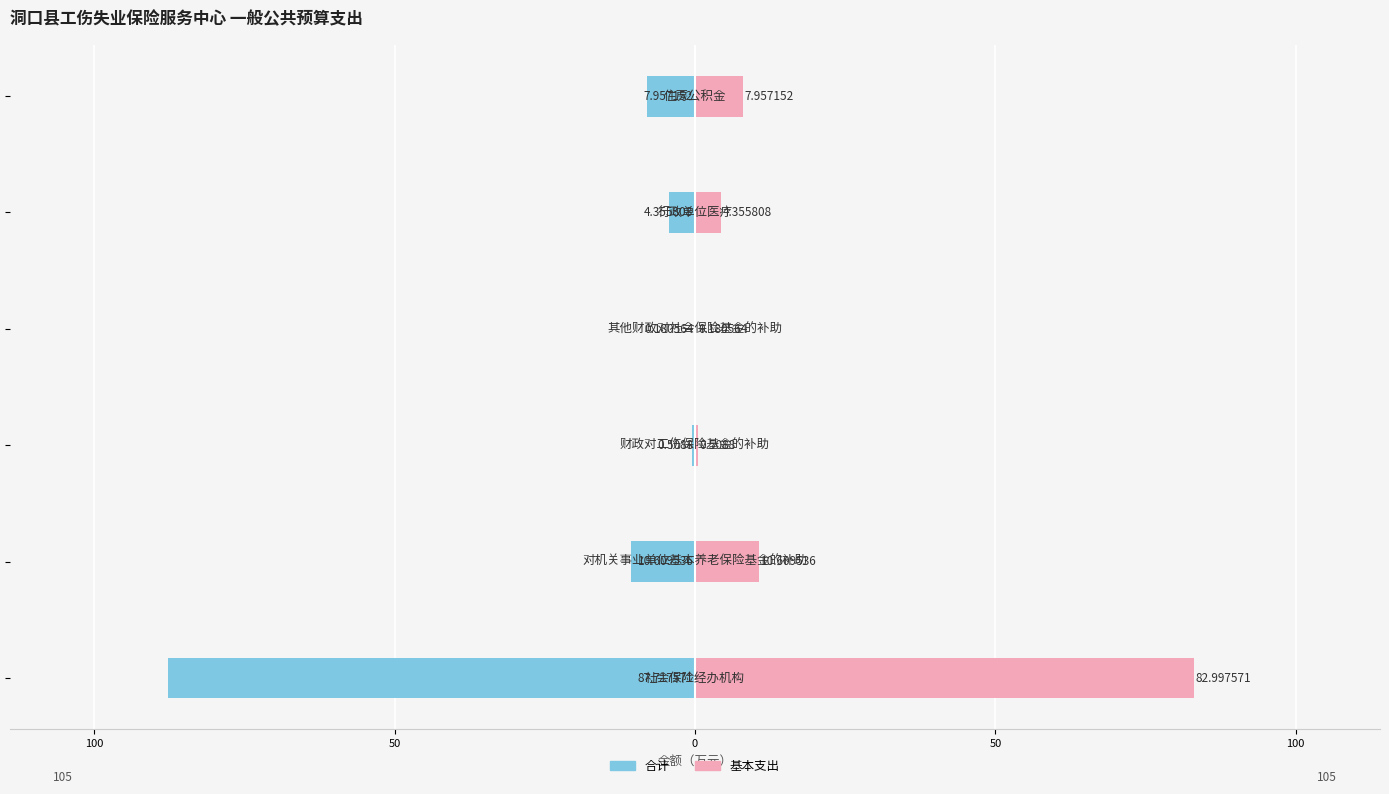

Does the chart contain any negative values?

Yes